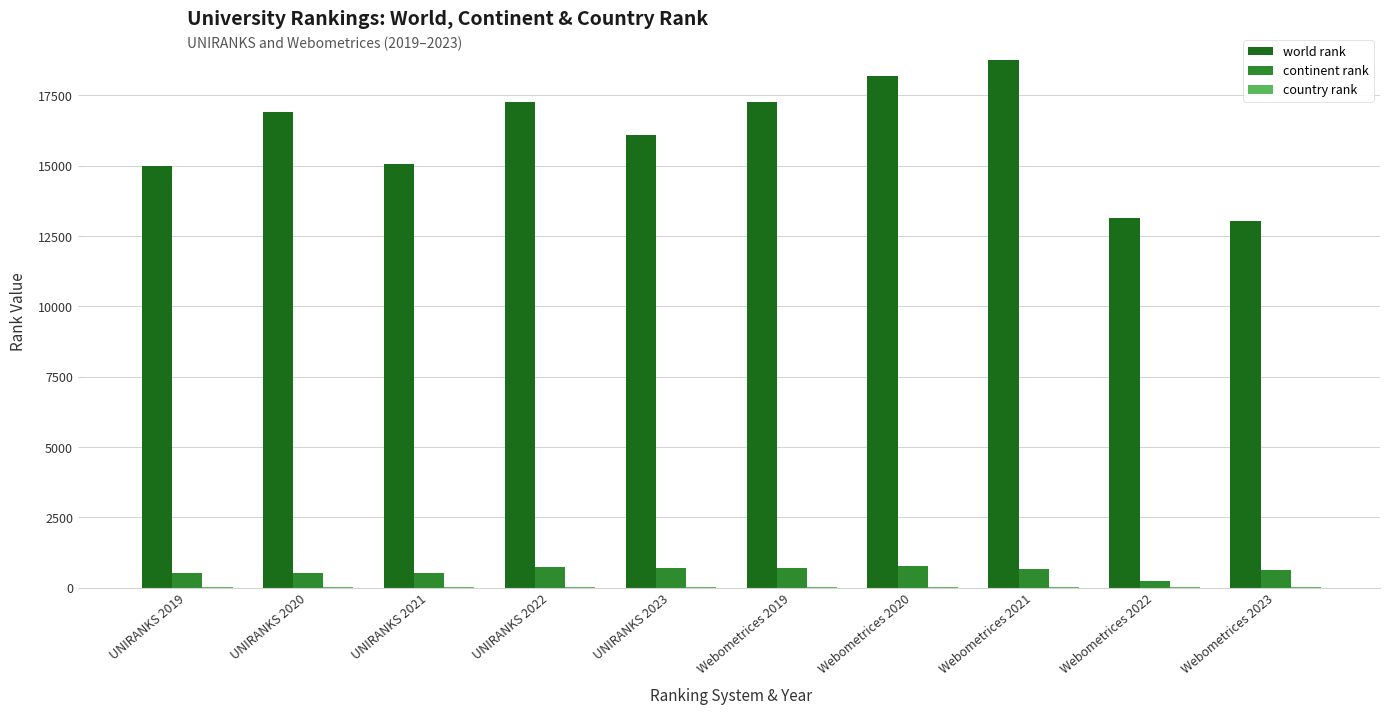

Which series has the largest total across all categories?

world rank